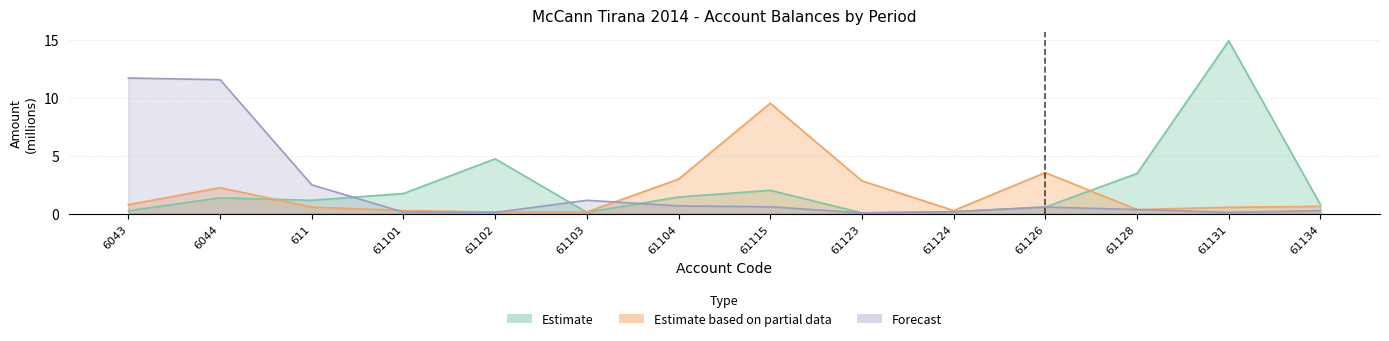

At which category does Estimate based on partial data reach its first local peak?

6044